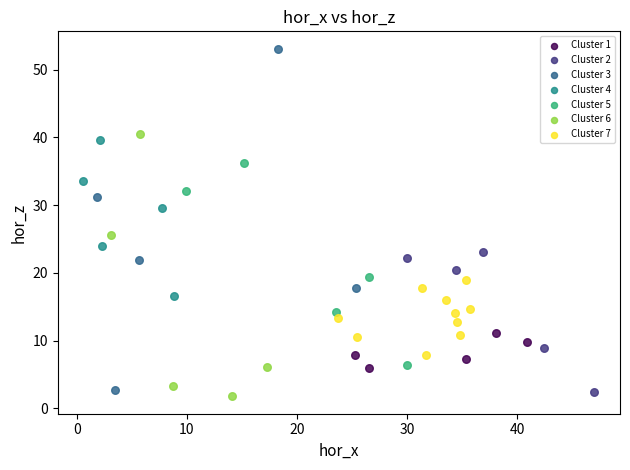

Which series contains the highest Y value?

Cluster 3